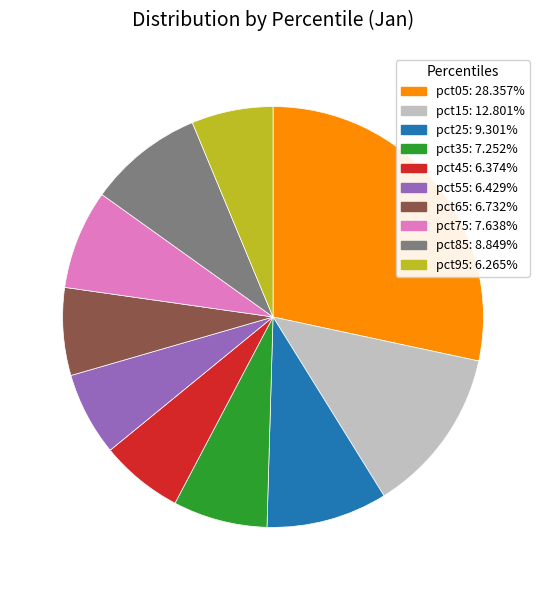

What is the ratio of the value at pct05 to the value at pct15?

2.2